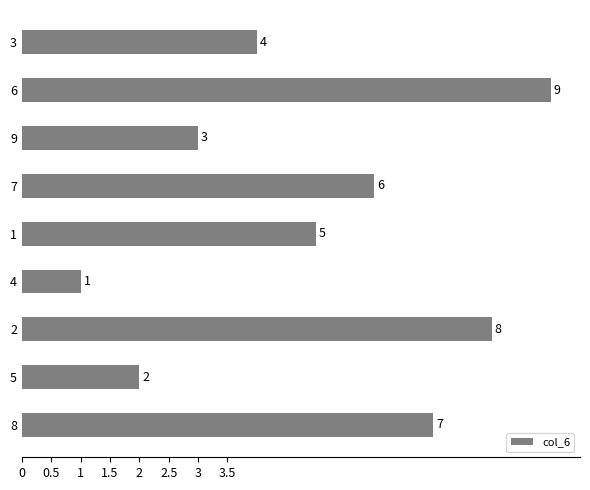

What is the maximum value shown in the chart?

9